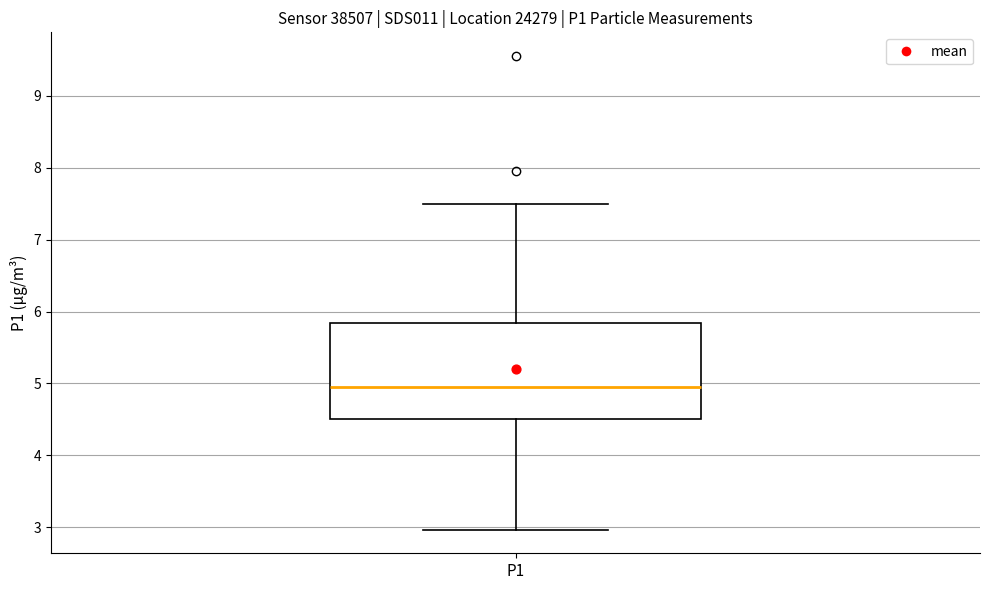

Transcribe this box plot: give where the median line is, the range the box spans, and where the two whiskers end, as read against the y-axis. The values are not printed on the chart, so give them approximately, as read against the axis.

median 5.0, box 4.5 to 5.8, whiskers 3.0 to 7.5